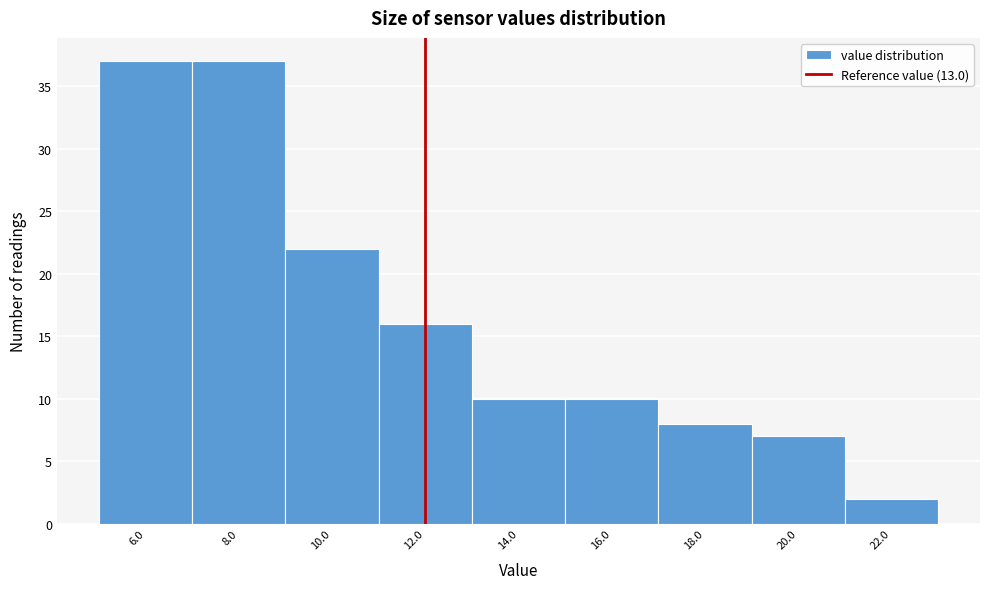

Reading left to right, what are all the values shown in this chart?

37	37	22	16	10	10	8	7	2